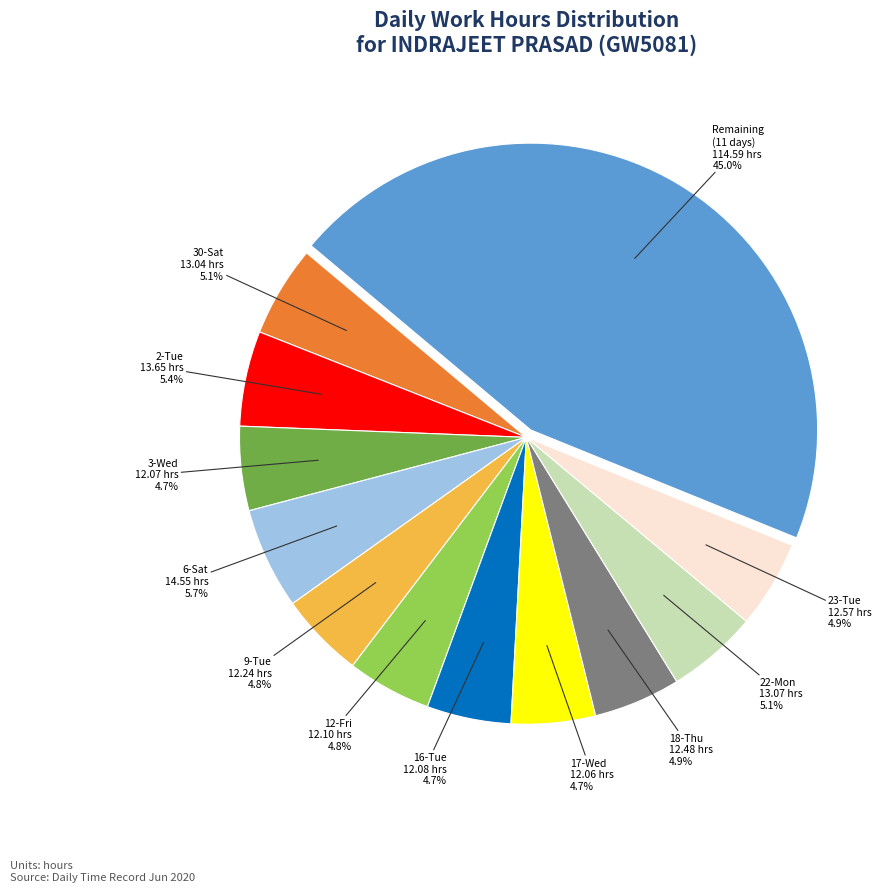

Is there any slice that represents more than half of the pie?

No